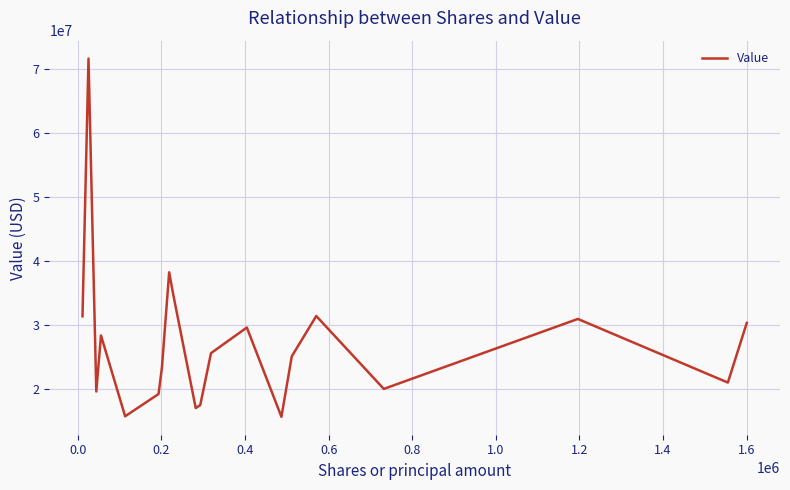

Does the chart display data point markers on the line(s)?

No